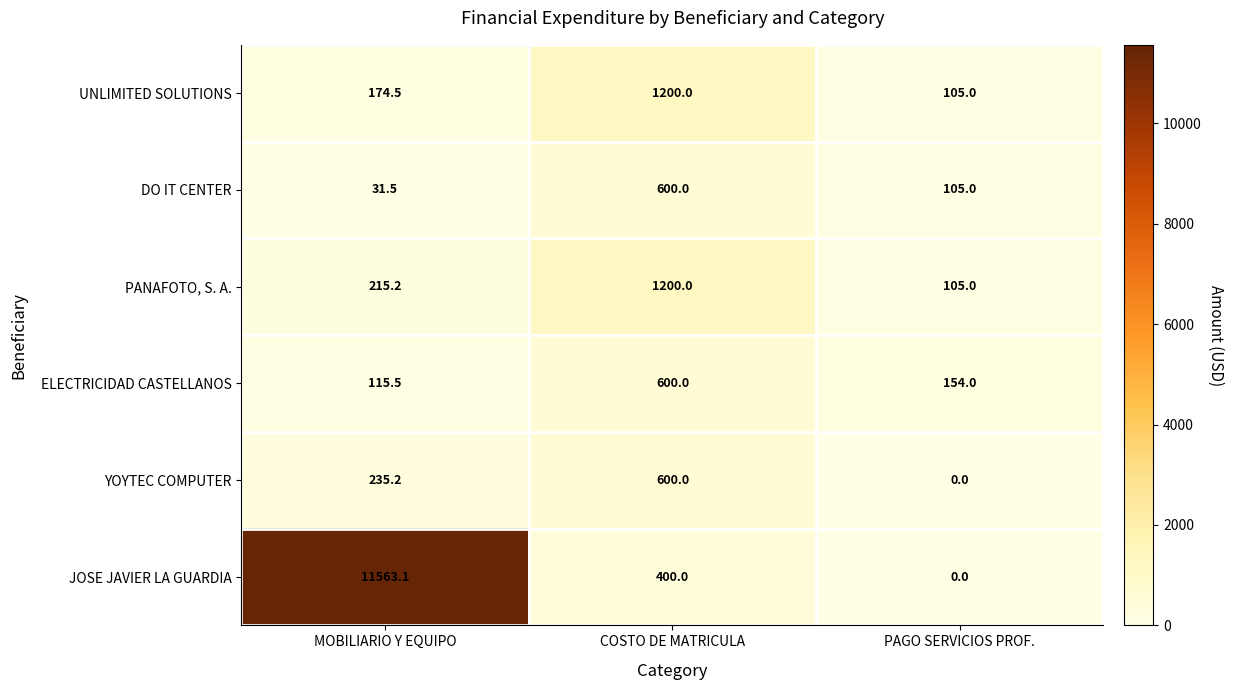

Where is YOYTEC COMPUTER nearest to the value 300?

MOBILIARIO Y EQUIPO